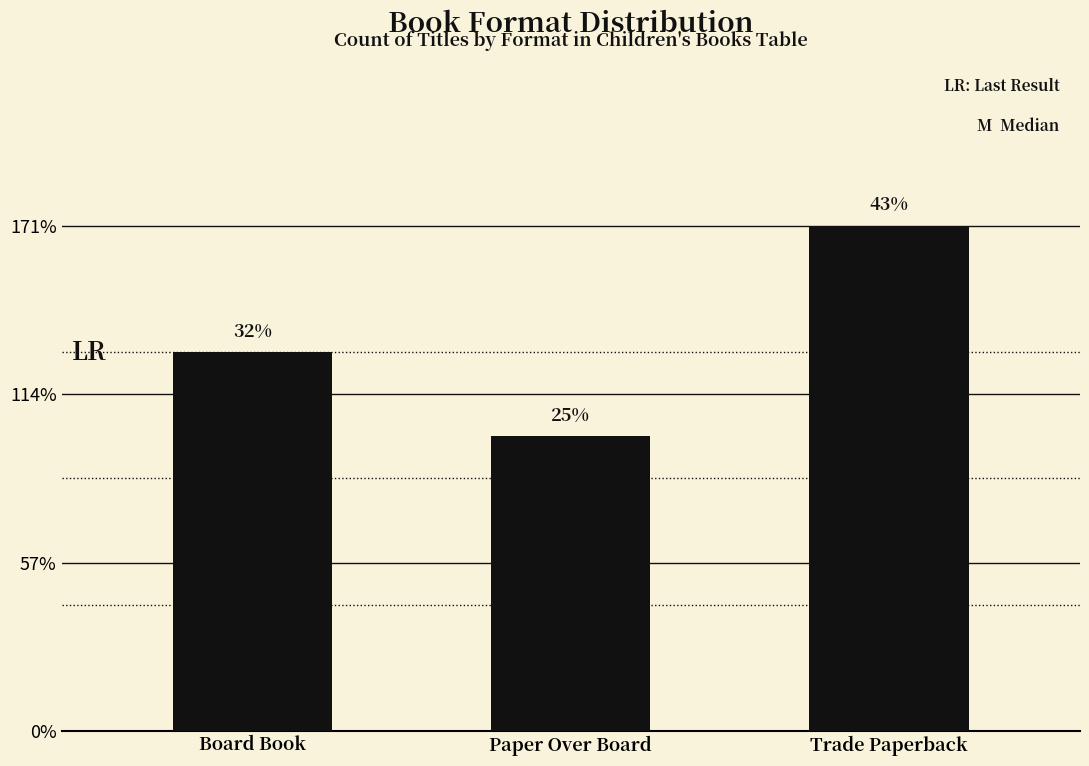

Are the bars horizontal?

No